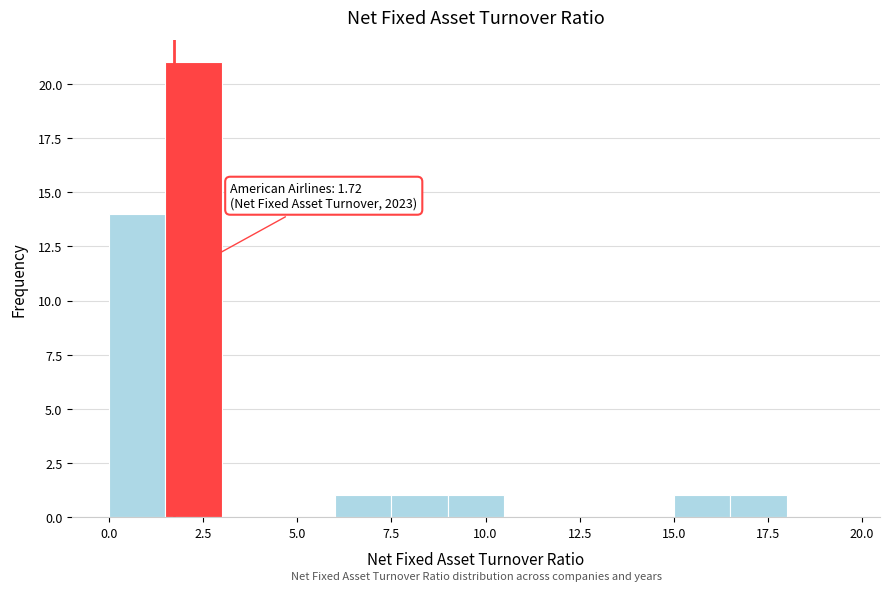

Around what value on the x-axis is the tallest bar? Give the approximate position of its centre, as read against the axis.

2.5